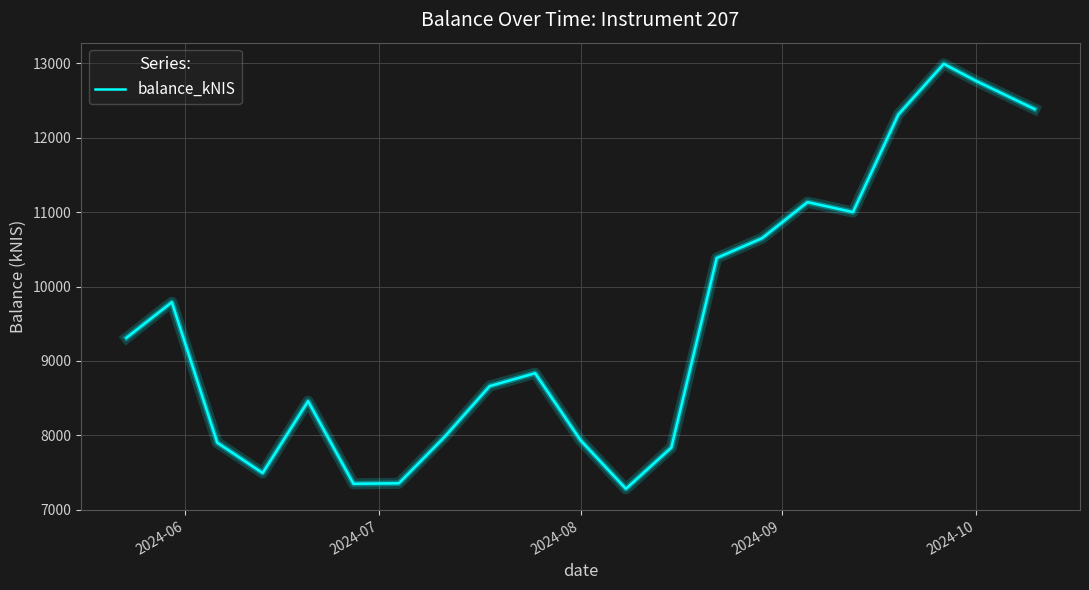

What is the maximum value shown in the chart?

12991.9